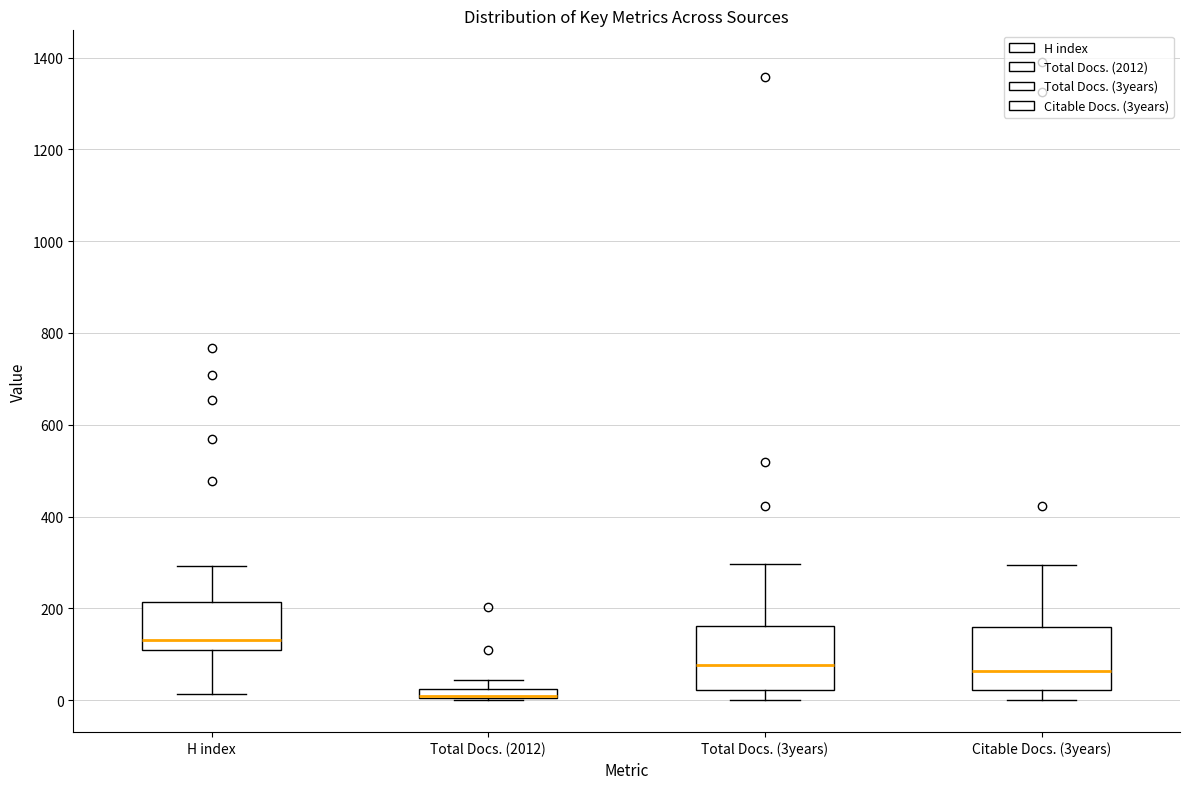

Where is the upper edge of the box for Total Docs. (2012) on the y-axis? The values are not printed on the chart, so give them approximately, as read against the axis.

20